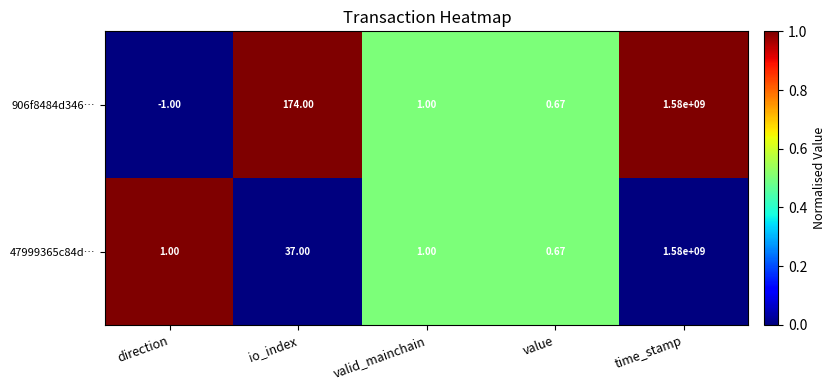

Is the value of 47999365c84d… at valid_mainchain greater than the value of 906f8484d346… at value?

Yes